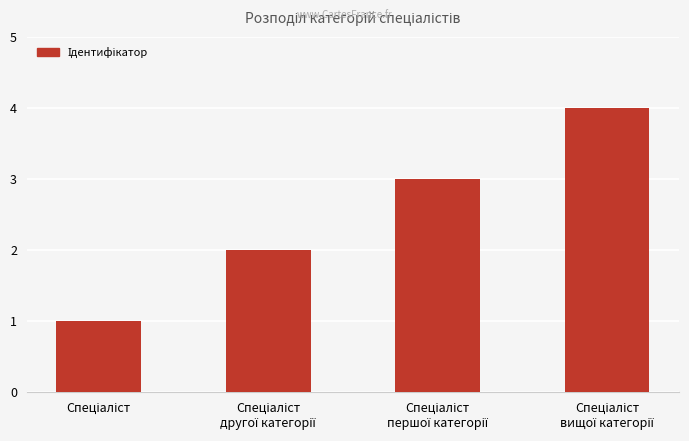

What is the sum of all values?

10